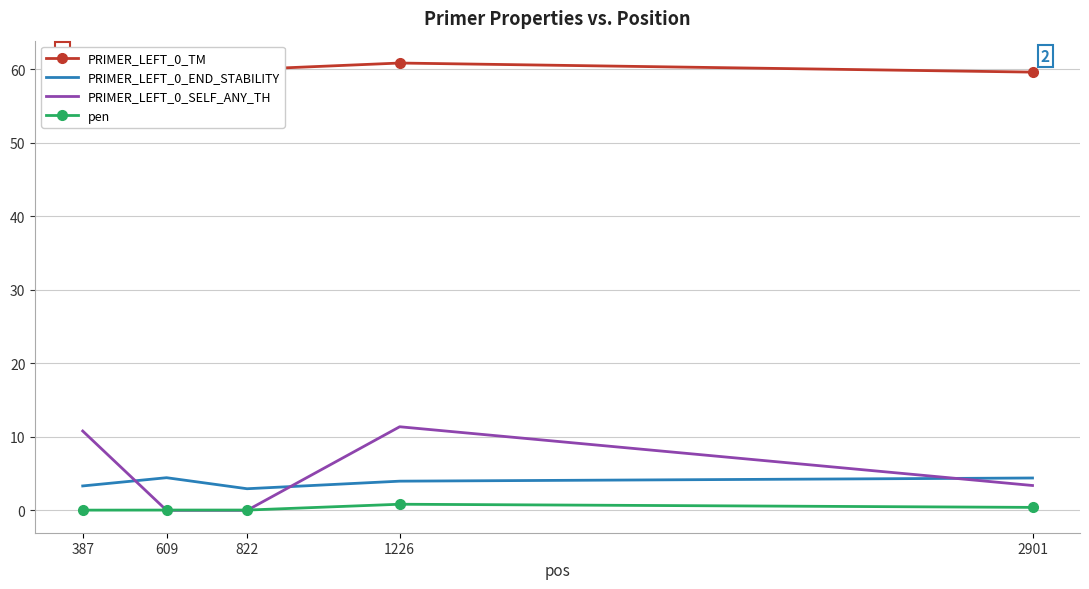

What is the spread (max minus min) of values at 2901?

59.2